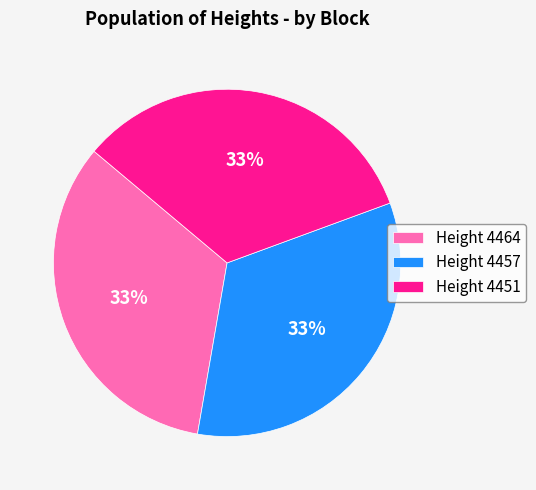

To the nearest percent, what is the combined percentage of Height 4464 and Height 4451?

67%